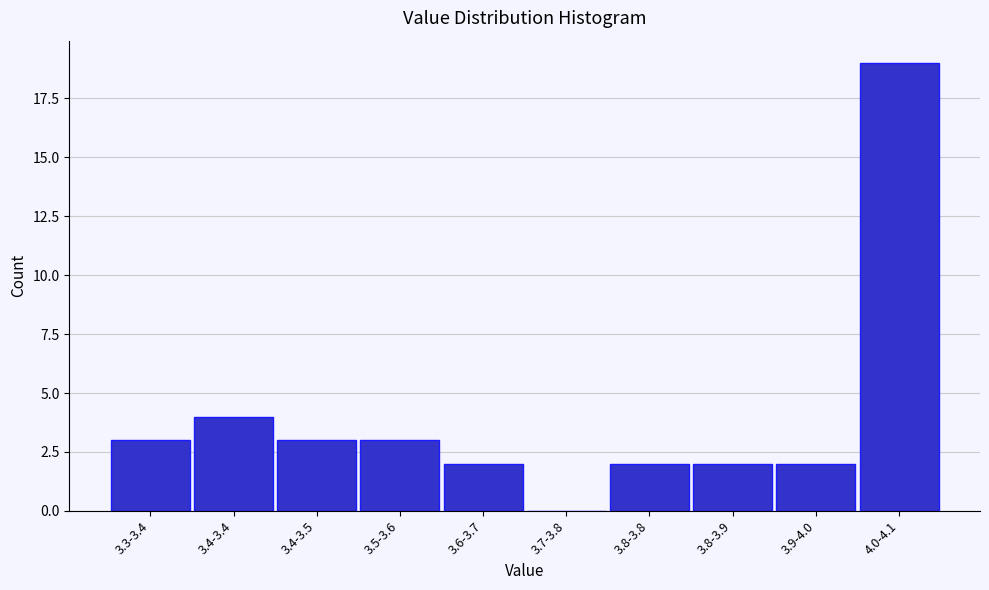

Reading right to left, list all the values displayed in this chart.

4.0-4.1=19	3.9-4.0=2	3.8-3.9=2	3.8-3.8=2	3.7-3.8=0	3.6-3.7=2	3.5-3.6=3	3.4-3.5=3	3.4-3.4=4	3.3-3.4=3